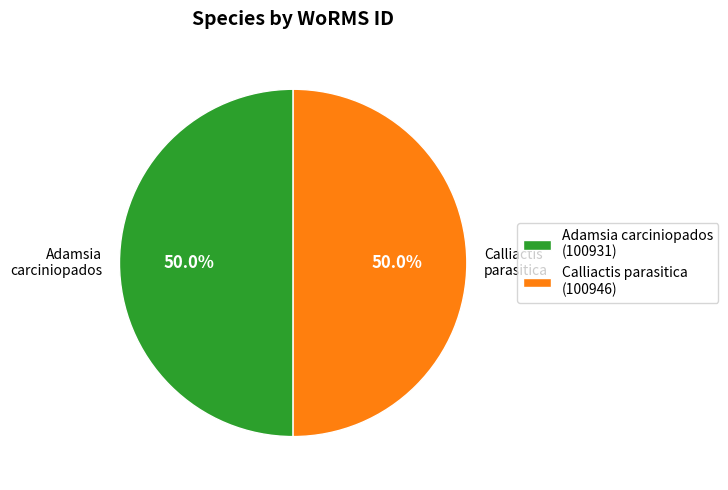

What is the total percentage of Calliactis parasitica (100946) and Adamsia carciniopados (100931)?

100.0%